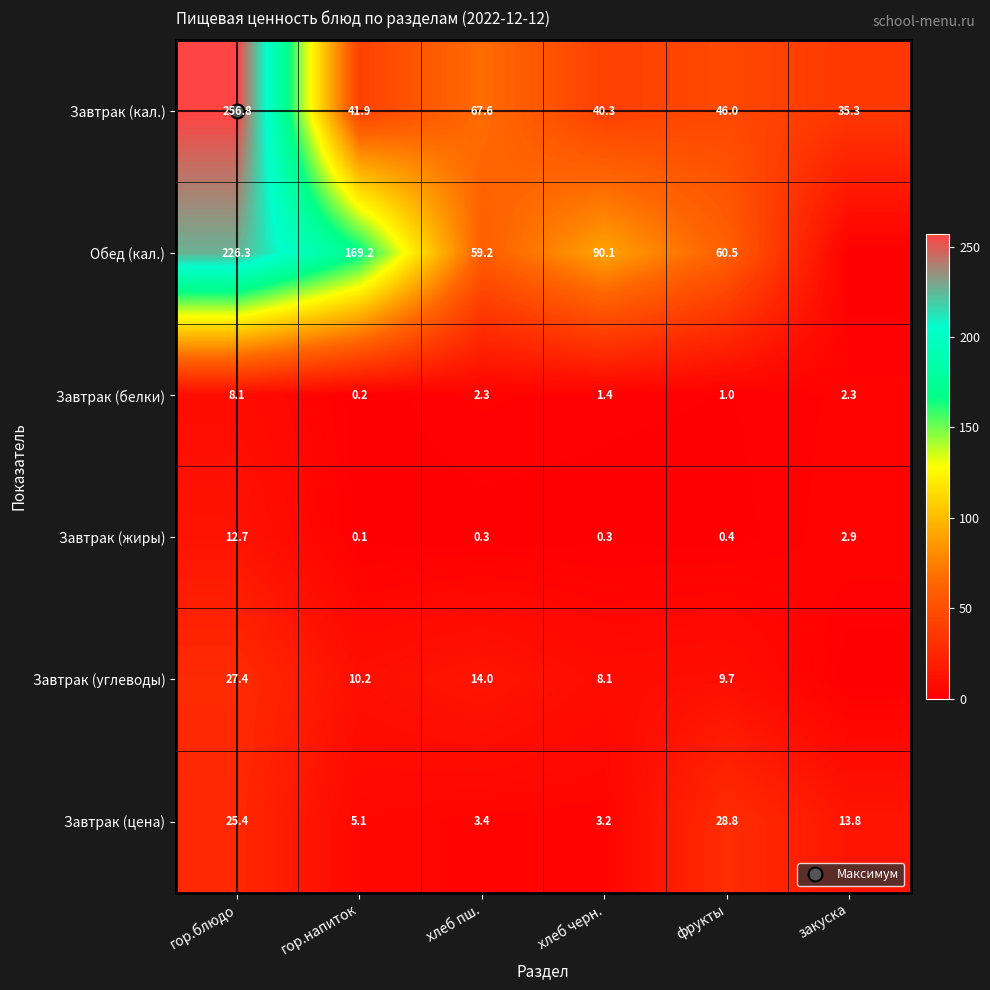

What is the maximum value shown in the chart?

256.8